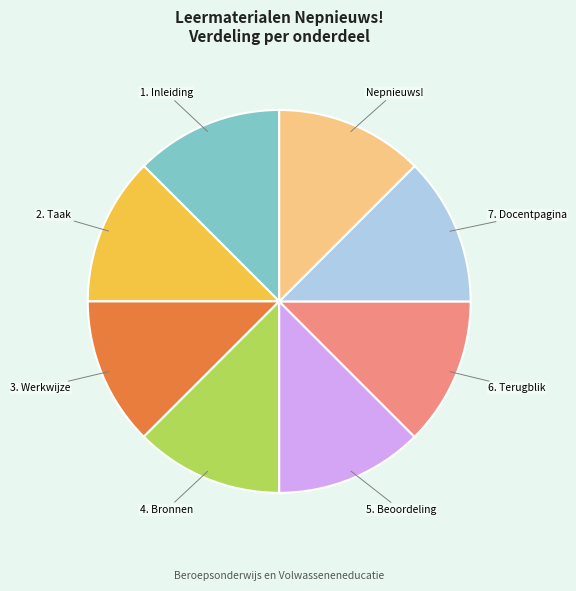

Approximately how many times larger is the value at 4. Bronnen compared to 2. Taak?

1.0